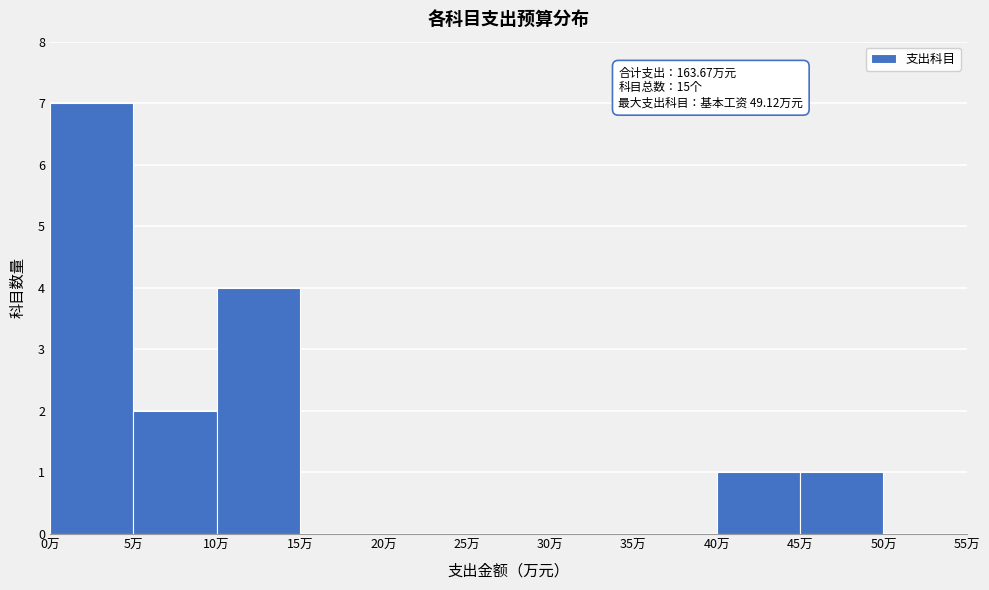

Over which range of the x-axis is the bar tallest?

0 to 5